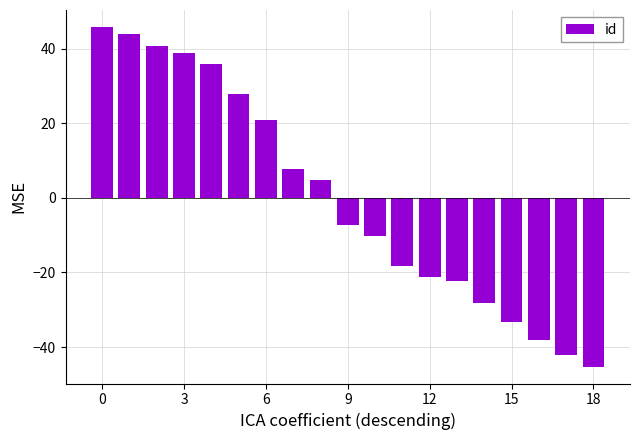

Reading left to right, list all the values displayed in this chart.

45.8	43.8	40.8	38.8	35.8	27.8	20.8	7.8	4.8	-7.2	-10.2	-18.2	-21.2	-22.2	-28.2	-33.2	-38.2	-42.2	-45.2